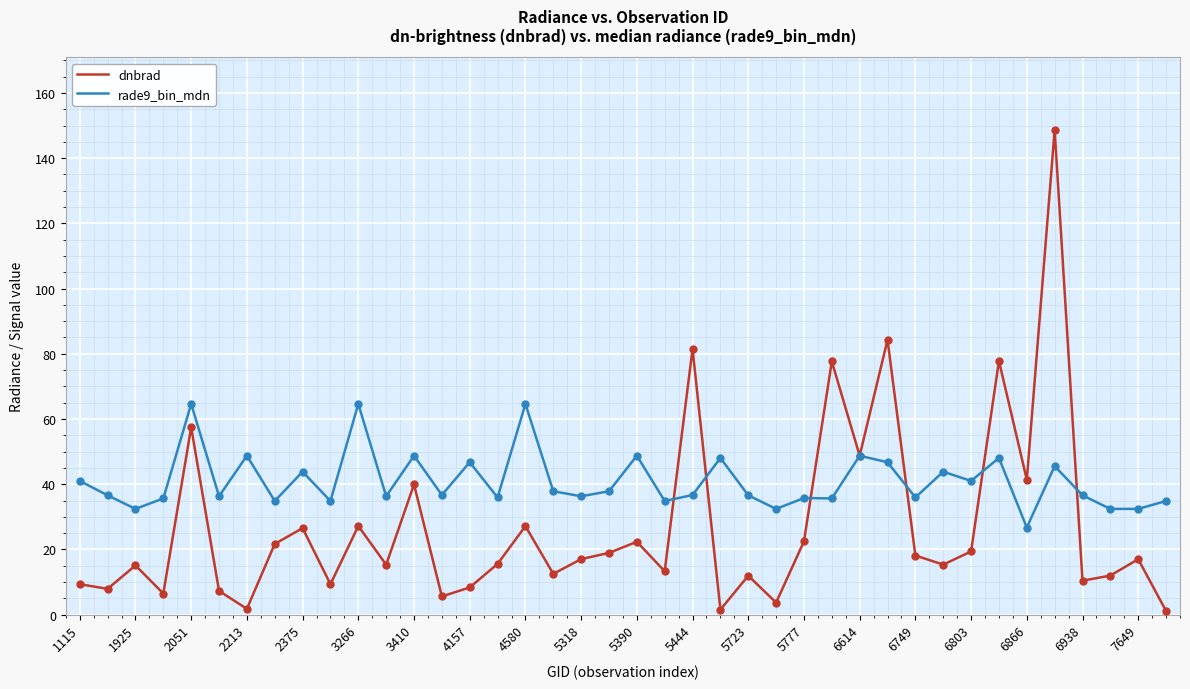

What are all the series names shown in the legend?

dnbrad, rade9_bin_mdn